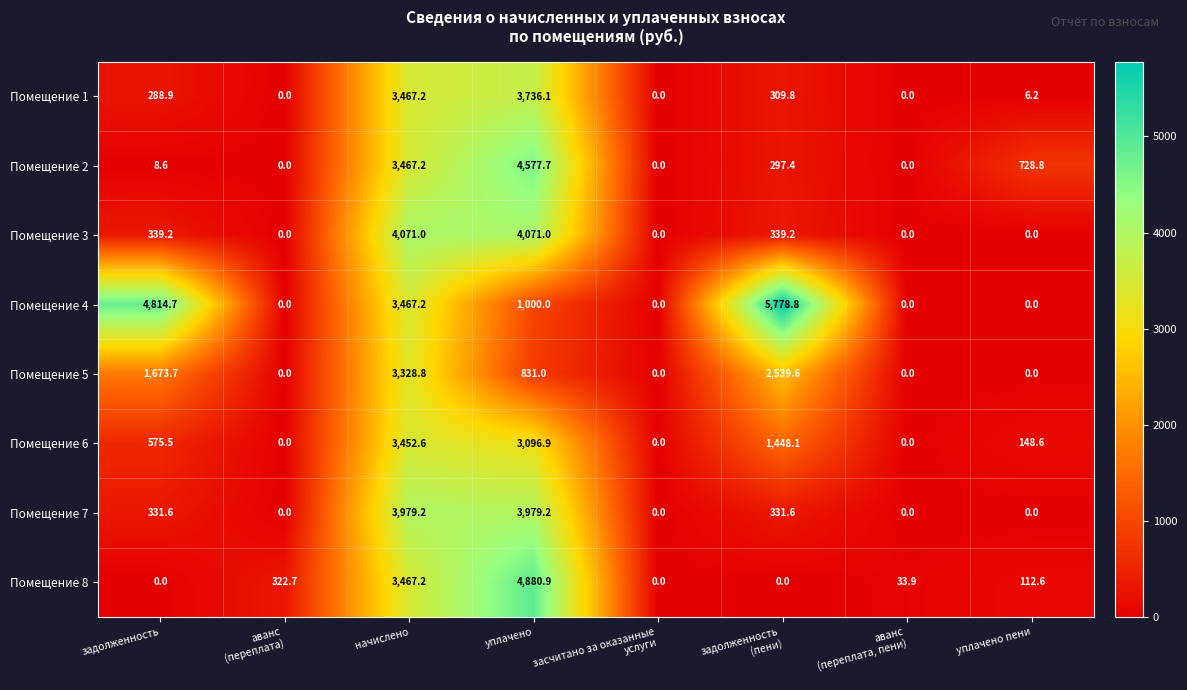

The Помещение 1 series shows 98.8 at задолженность. True or false?

False